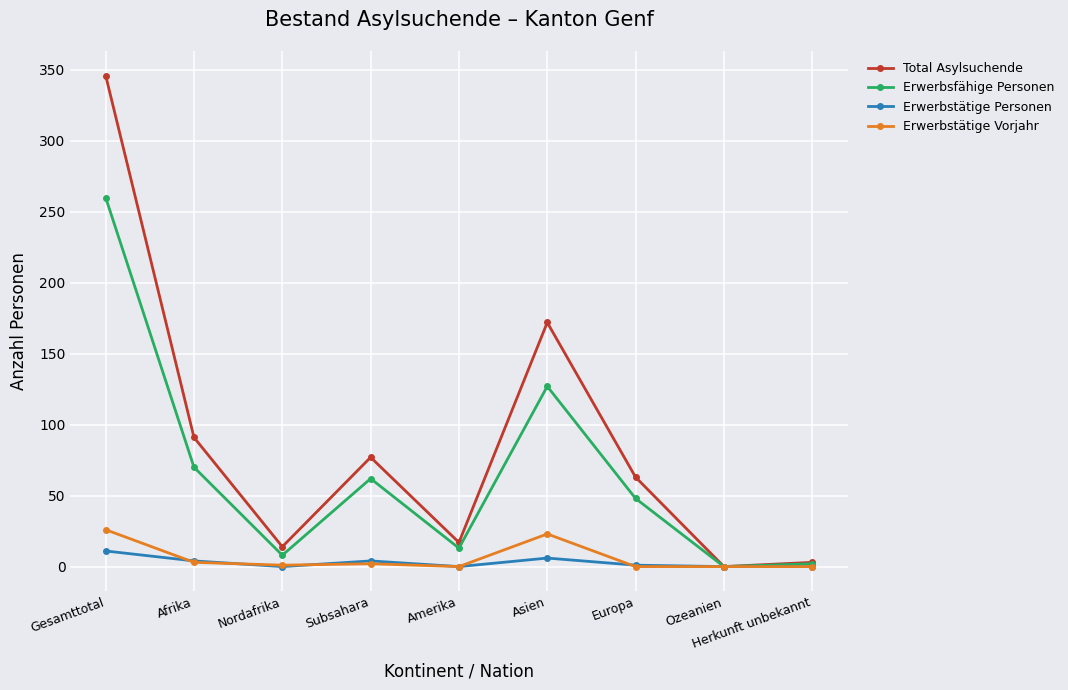

Which label corresponds to the largest value in the chart?

Gesamttotal